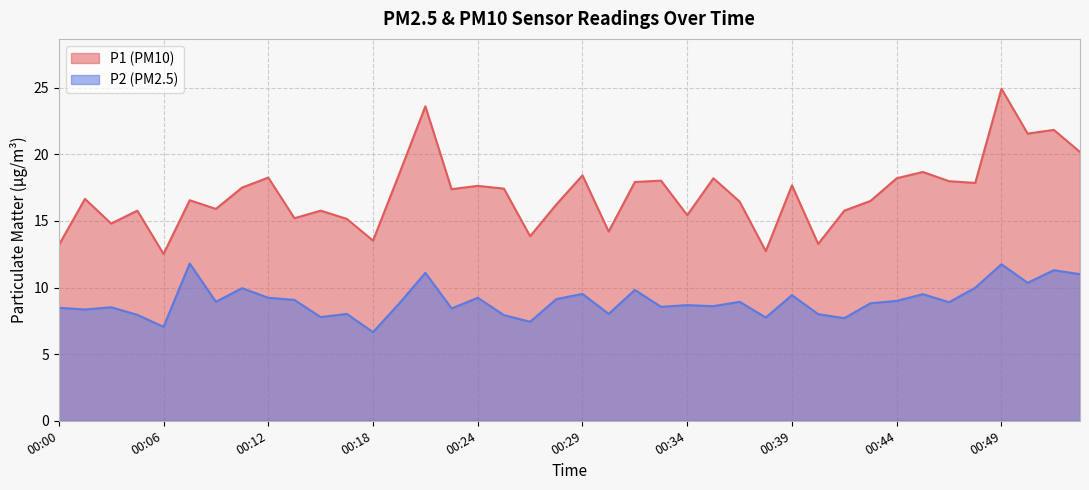

At which label does P1 reach its minimum?

00:06